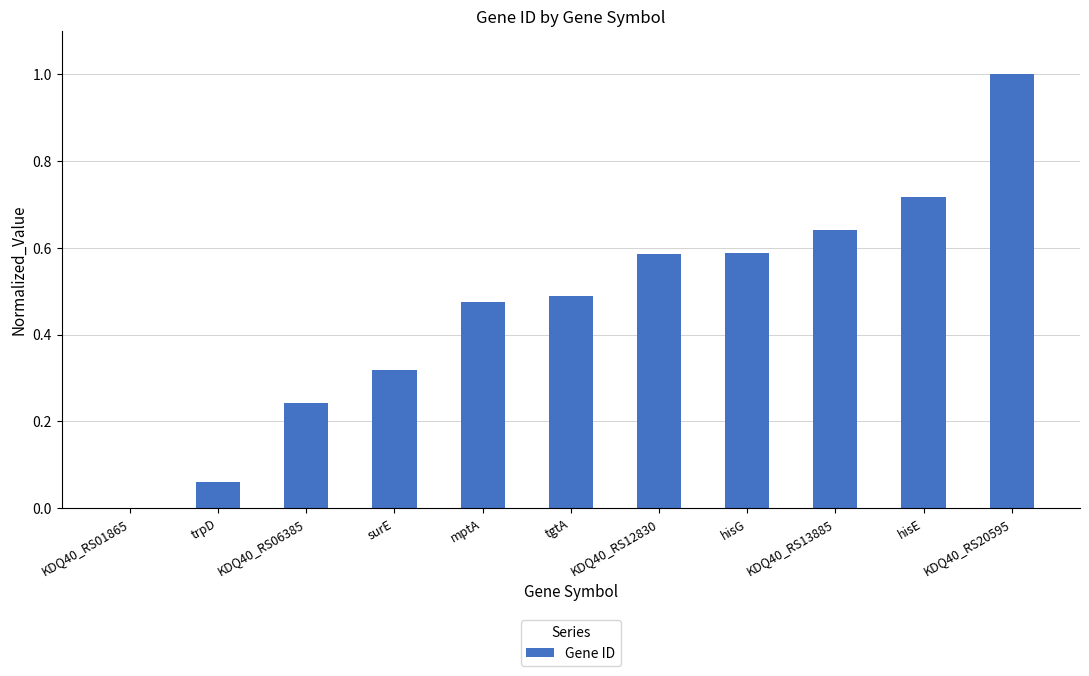

The chart shows a value of 0.4 at KDQ40_RS06385. True or false?

False